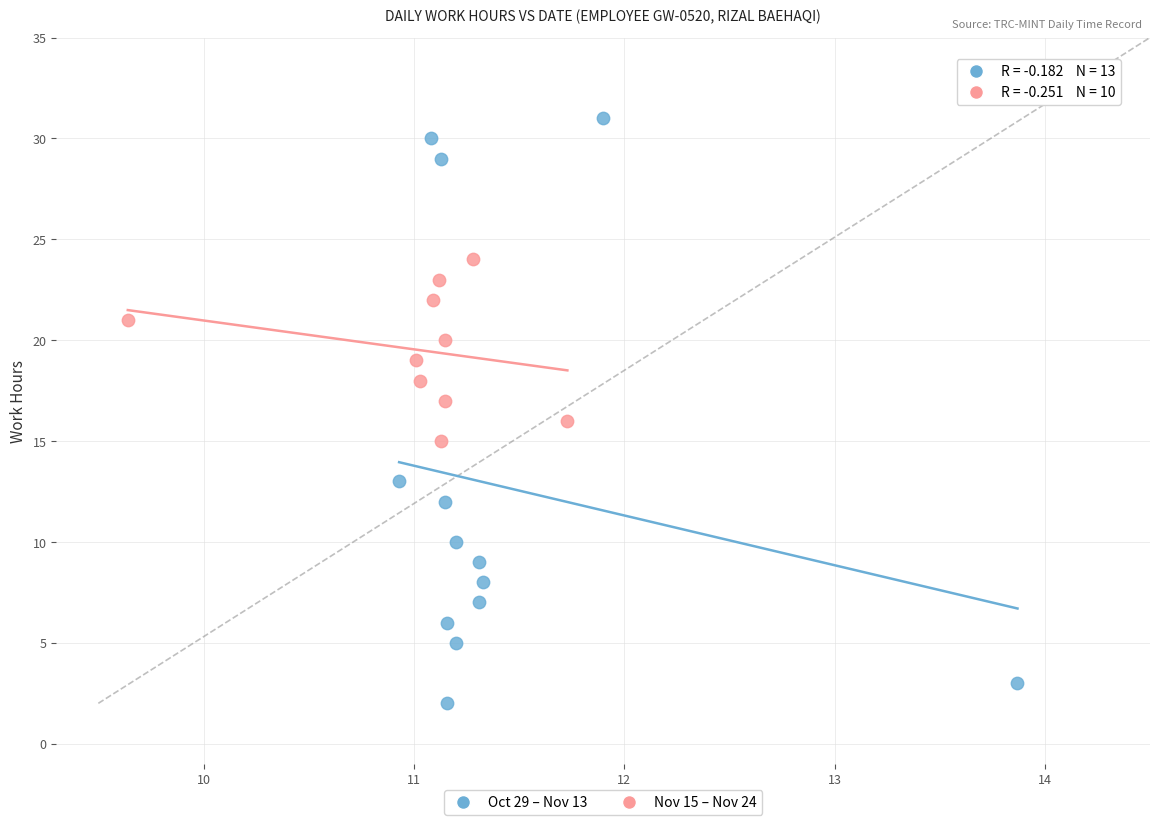

Which series reaches the maximum Y coordinate?

Oct 29 – Nov 13